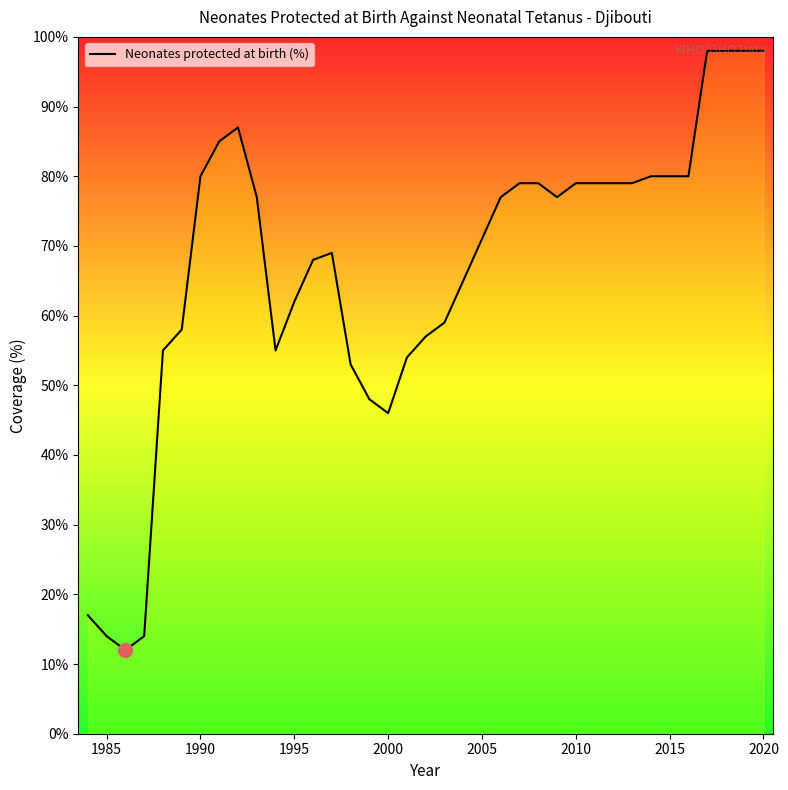

What is the greatest value displayed?

98